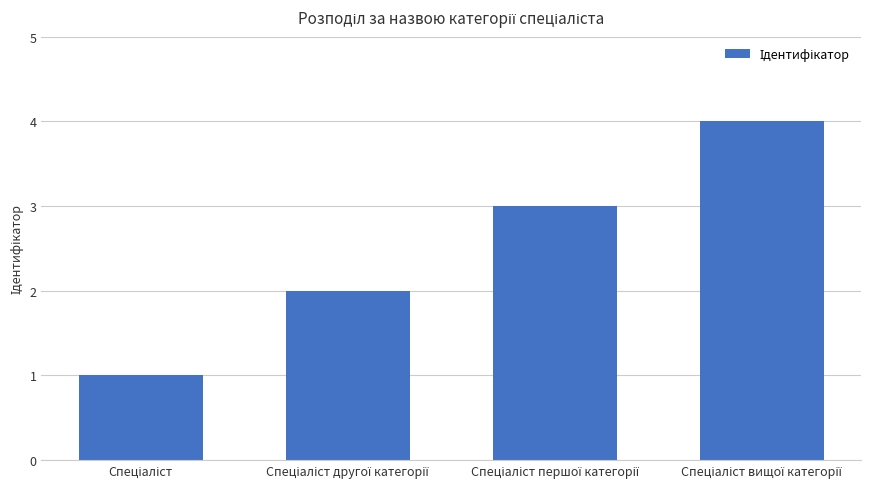

Count the number of data series in this chart.

1